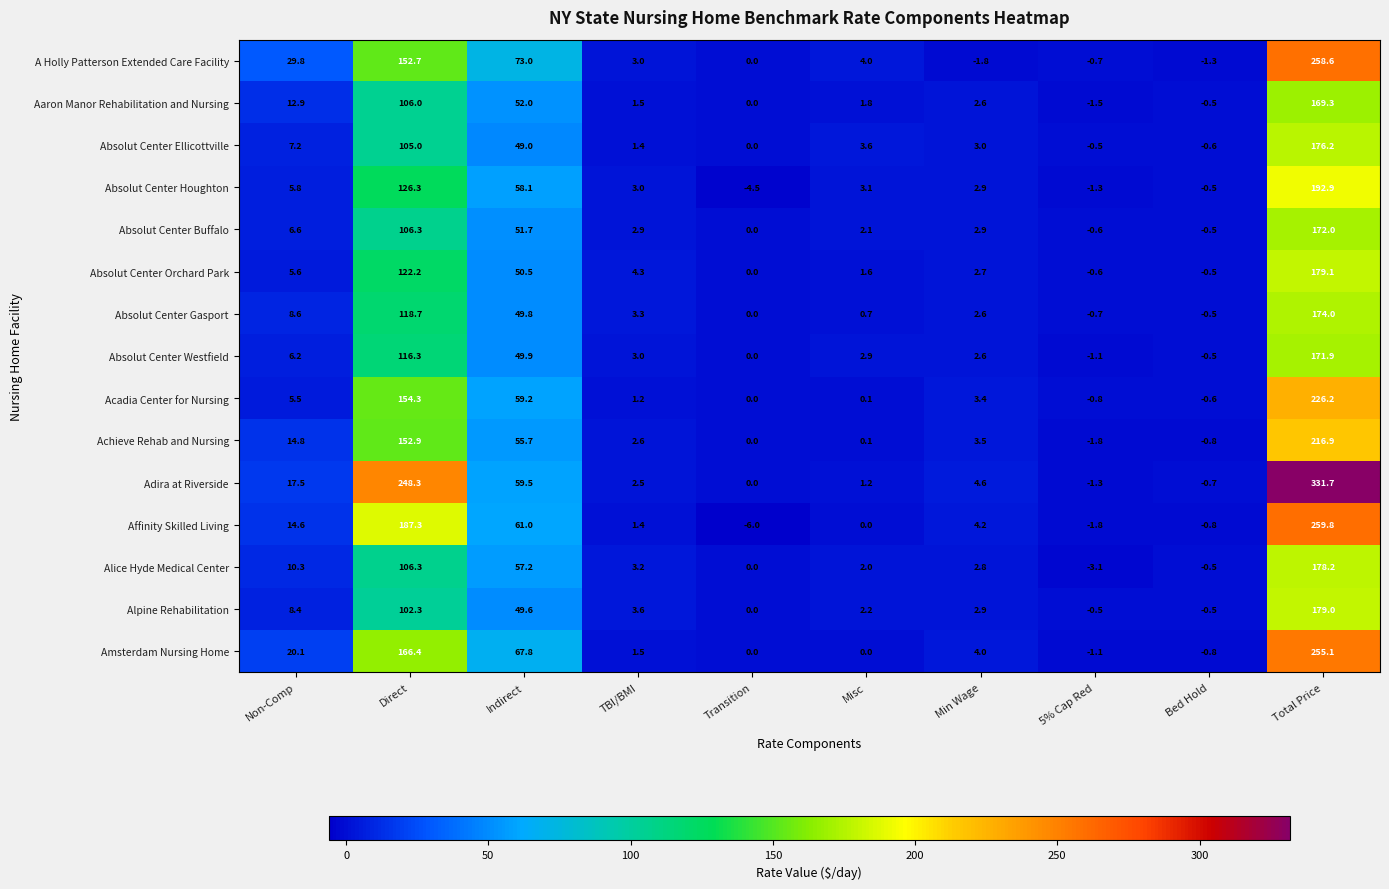

What is the total value across all series at Misc?

25.4